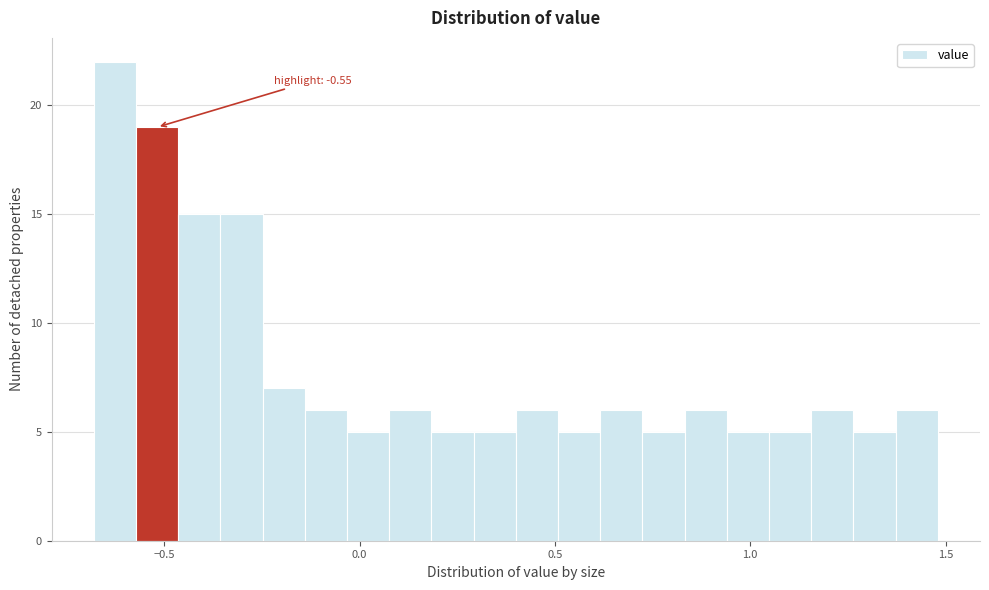

Read against the x-axis, roughly where is the centre of the tallest bar?

-0.65